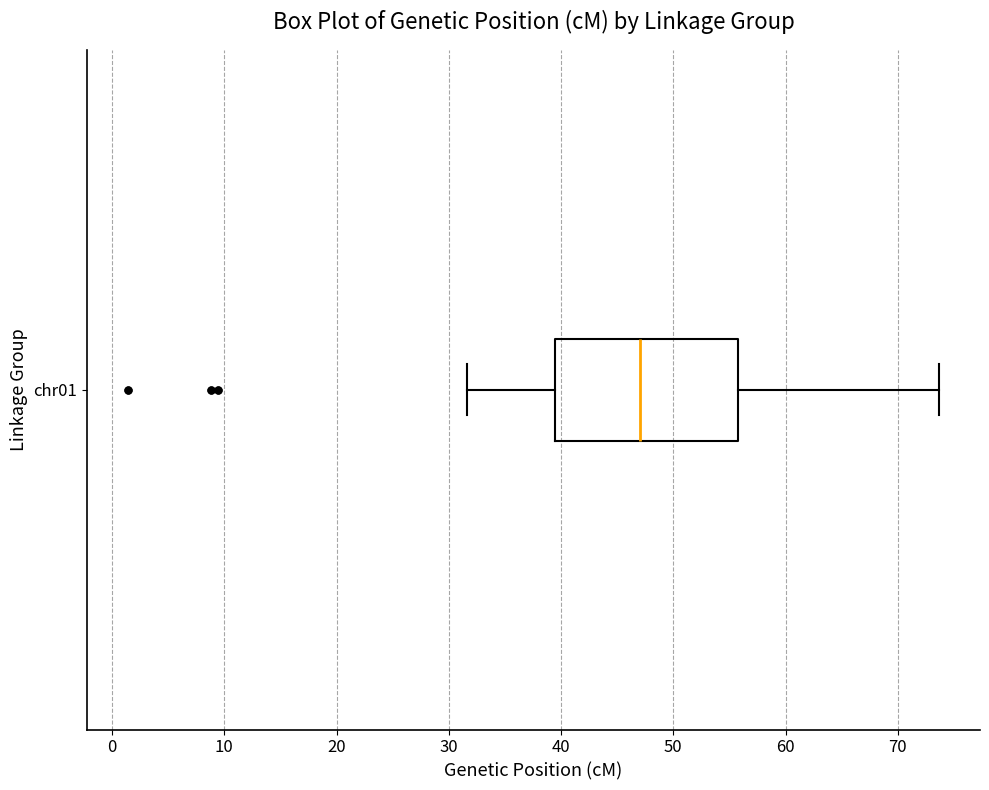

Where is the right edge of the box for chr01 on the x-axis? The values are not printed on the chart, so give them approximately, as read against the axis.

56